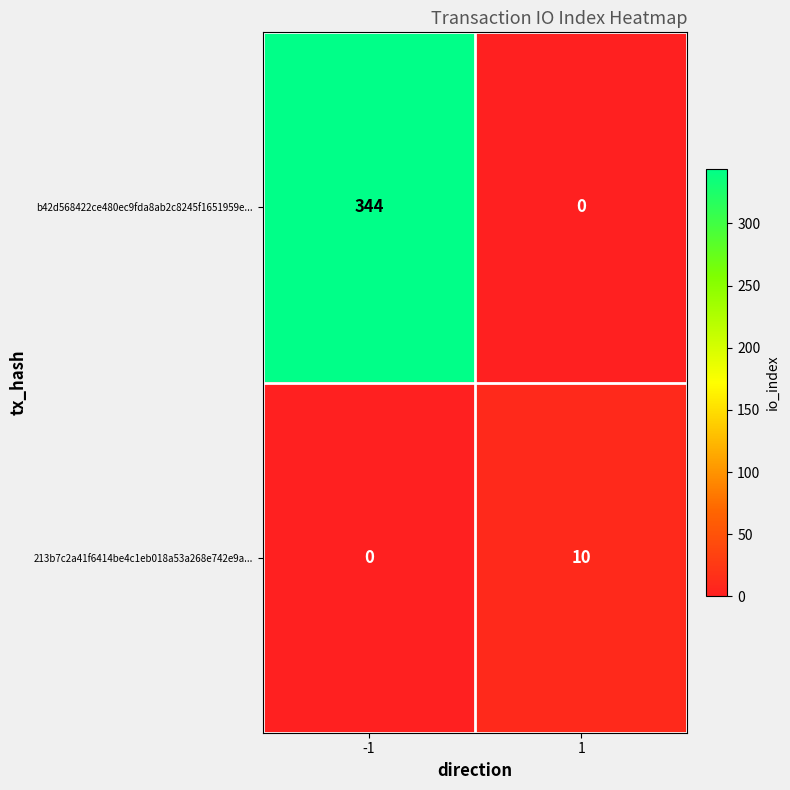

The b42d568422ce480ec9fda8ab2c8245f1651959e... series shows 0 at 1. True or false?

True